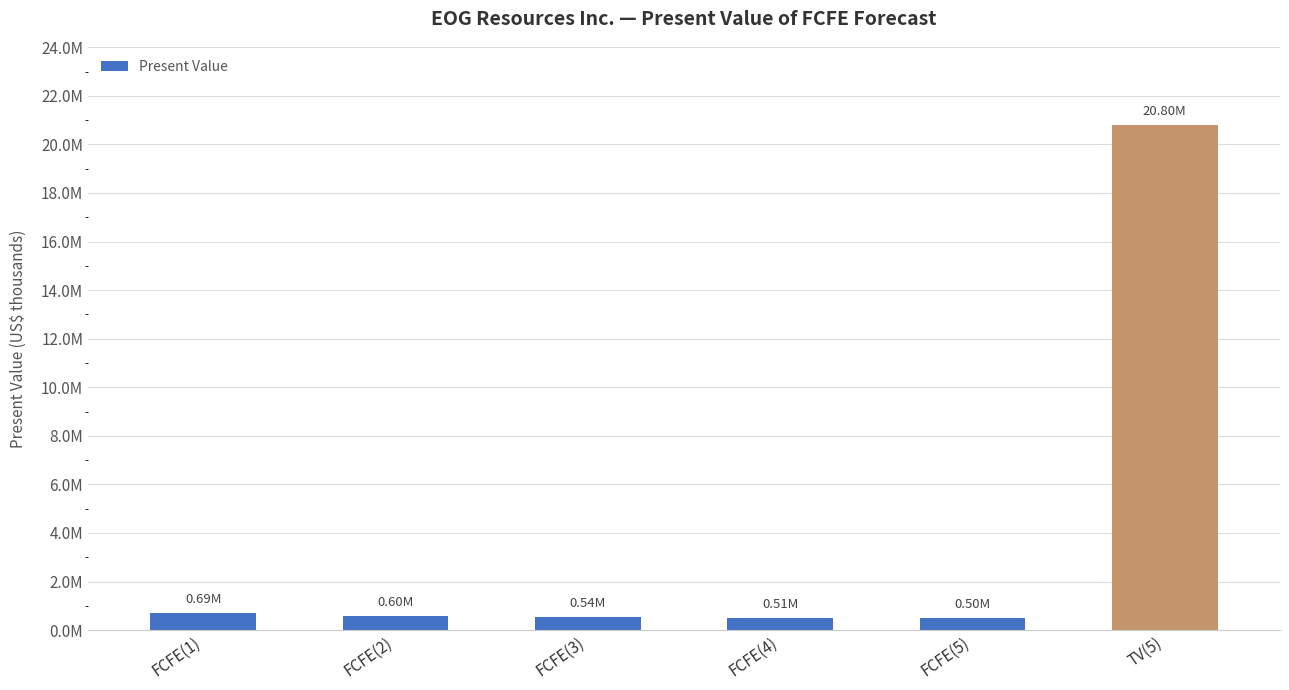

Rank the categories by value from lowest to highest.

FCFE(5), FCFE(4), FCFE(3), FCFE(2), FCFE(1), TV(5)